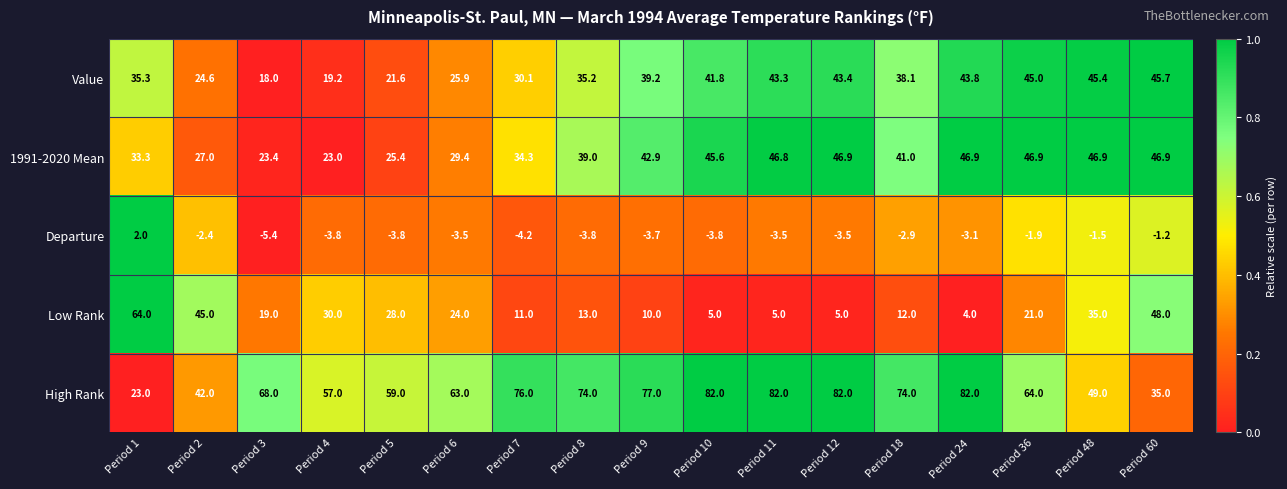

Is the value of 1991-2020 Mean at Period 2 greater than the value of Low Rank at Period 60?

No